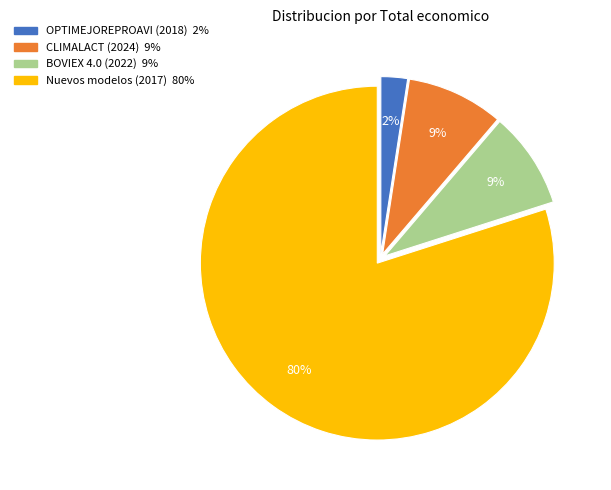

Which category has the smallest portion of the pie?

OPTIMEJOREPROAVI (2018)